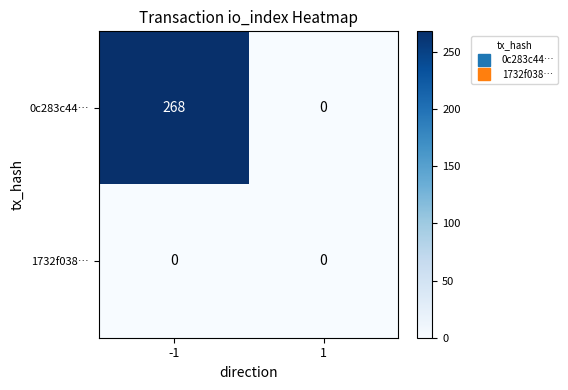

What is the total value across all series at -1?

268